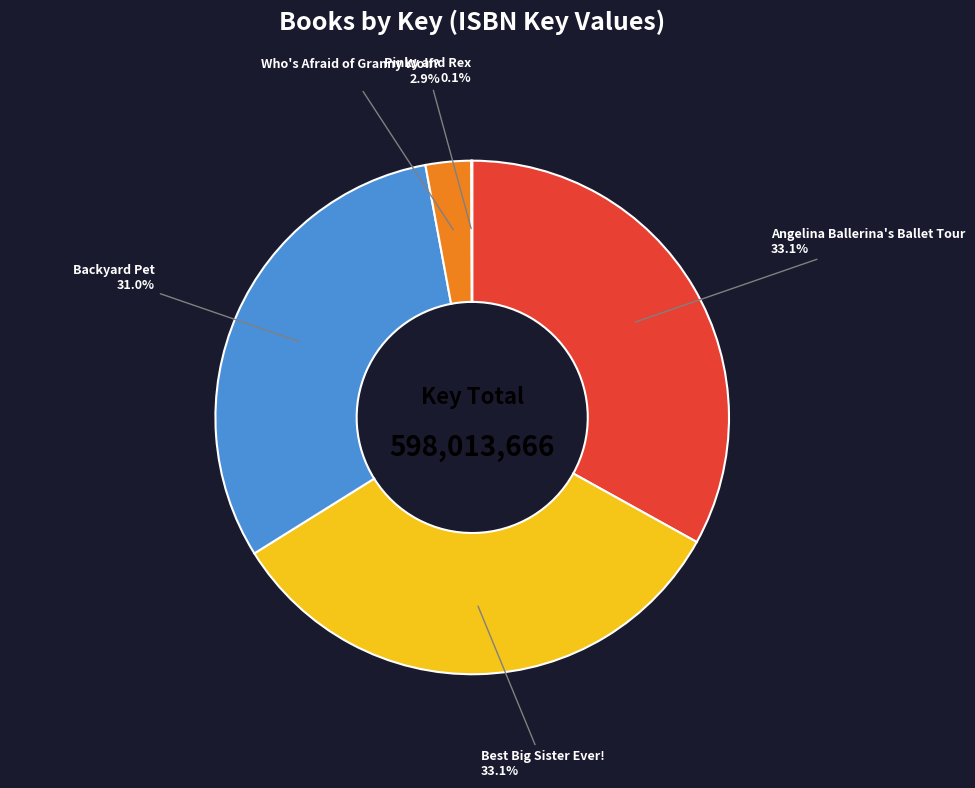

To the nearest percent, what percentage of the pie is Angelina Ballerina's Ballet Tour?

33%